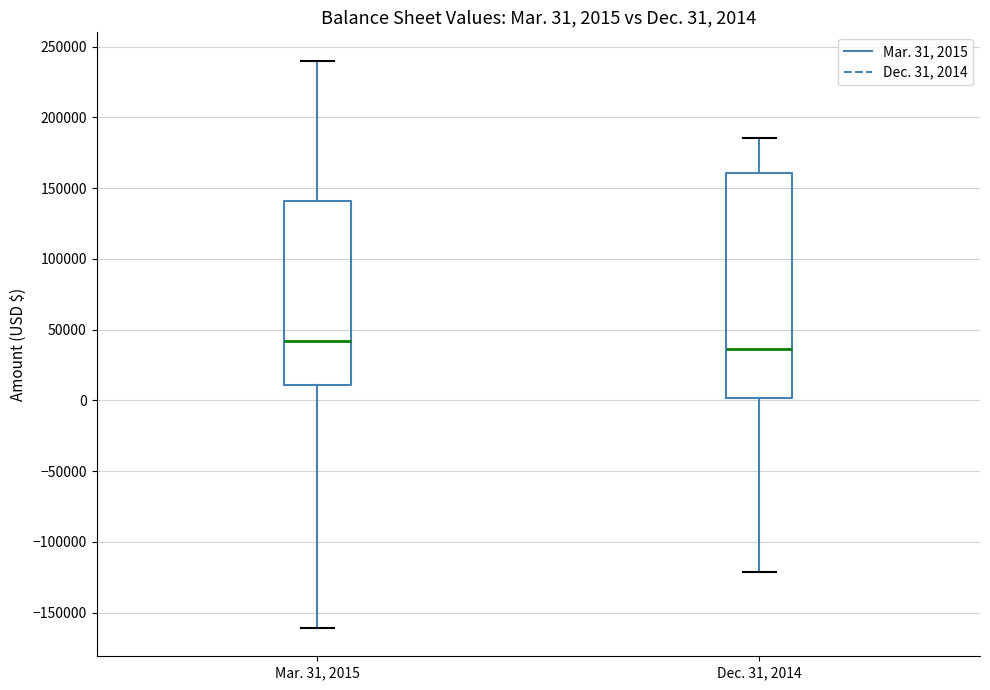

Which box is the tallest, from its lower edge to its upper edge?

Dec. 31, 2014